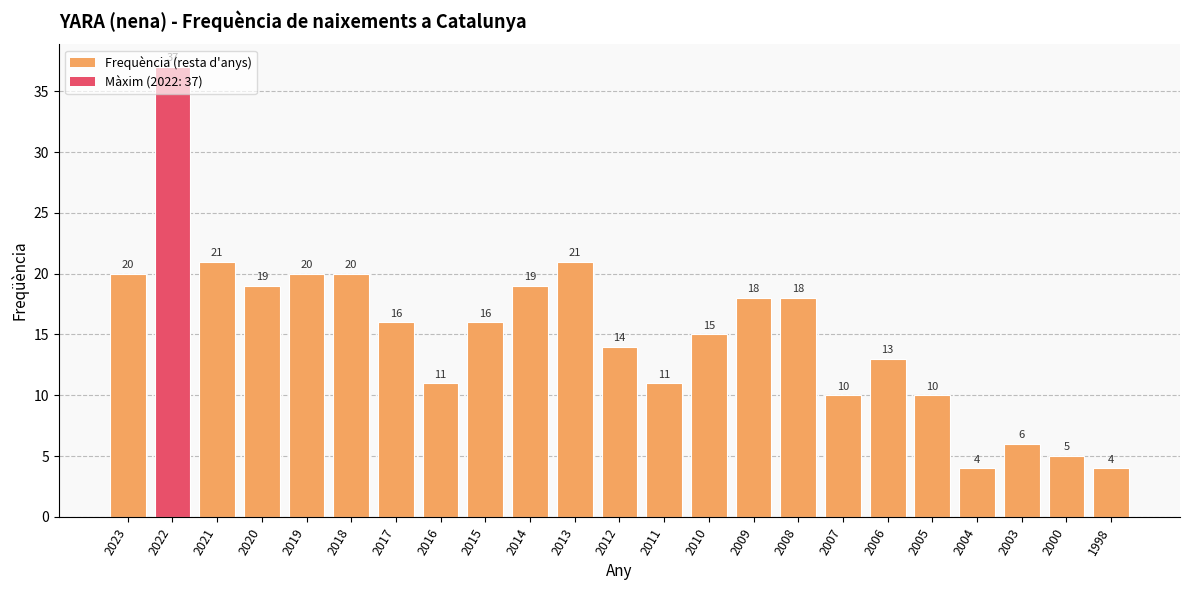

What is the minimum value shown in the chart?

4